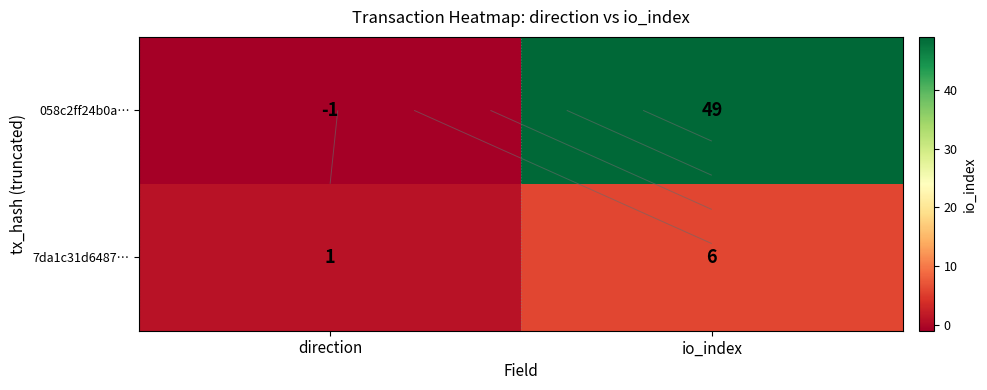

What is the minimum value shown in the chart?

-1